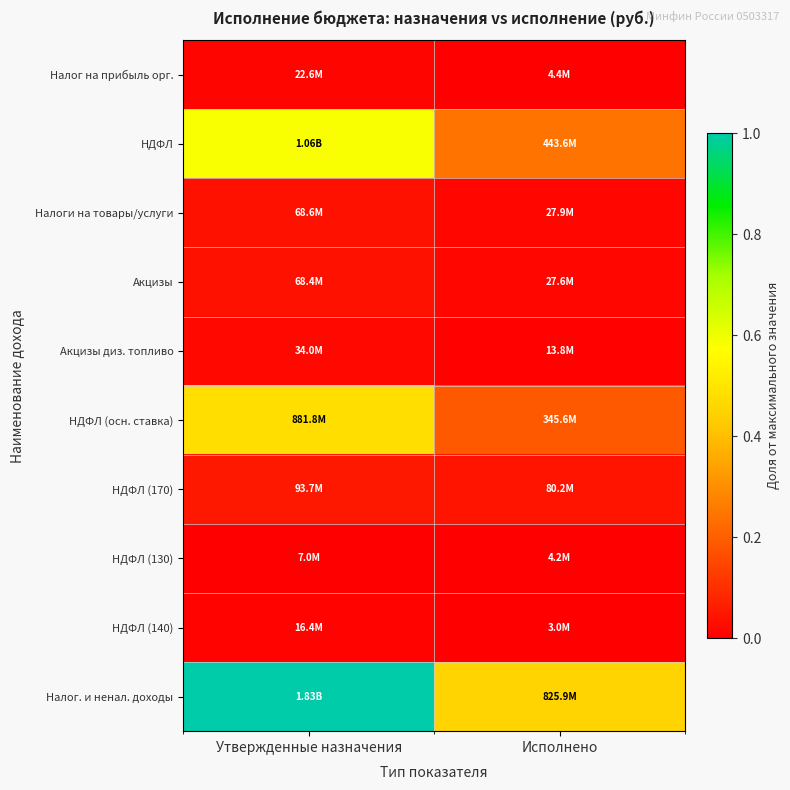

What is the total value across all series at Исполнено?

1.0